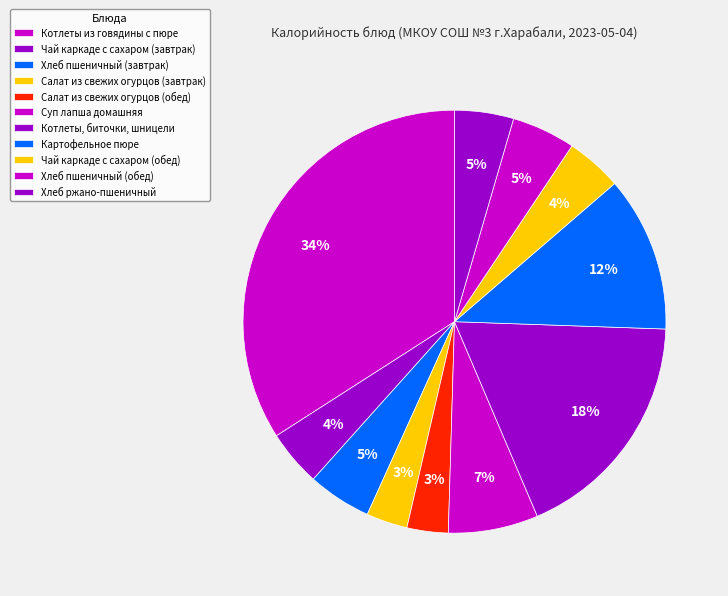

What percentage is NOT represented by Хлеб пшеничный (завтрак)?

95.1%